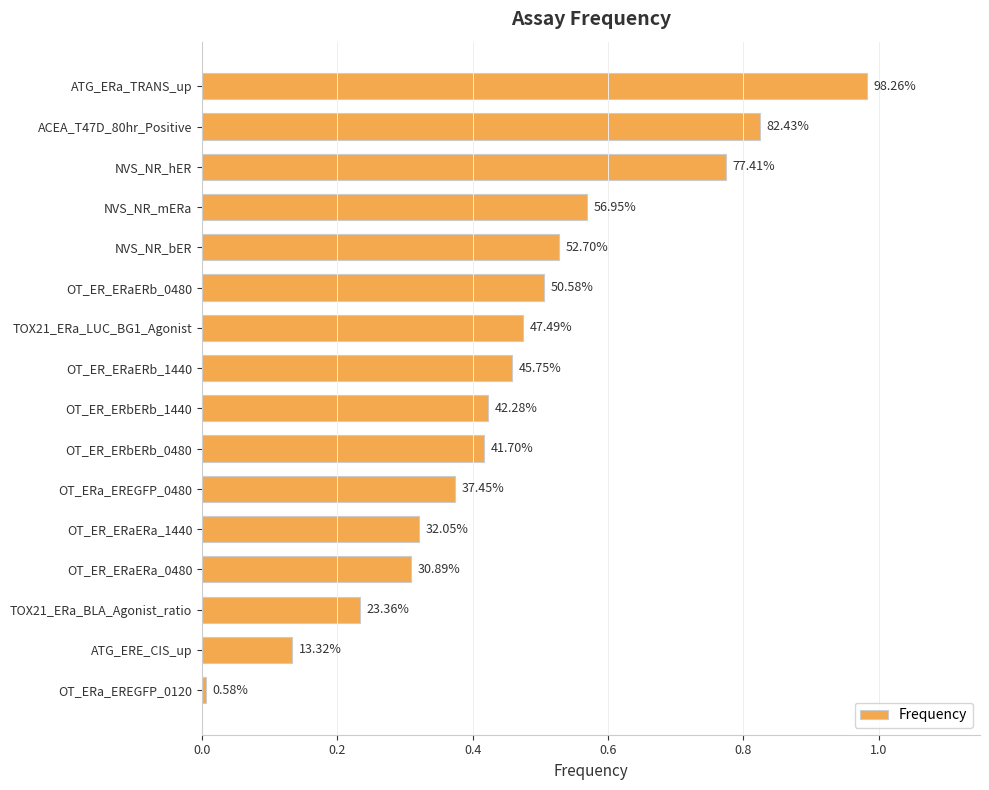

How many bars are there in total?

16